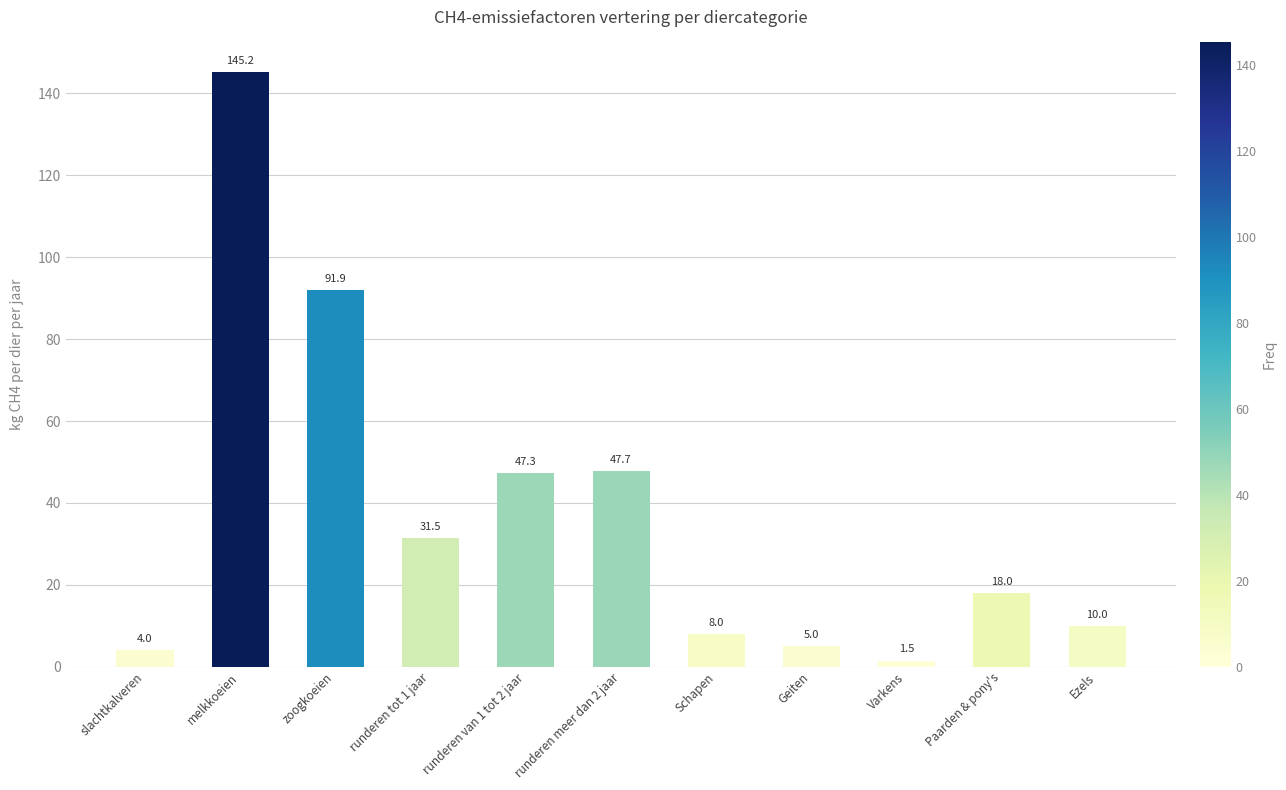

What is the greatest value displayed?

145.2